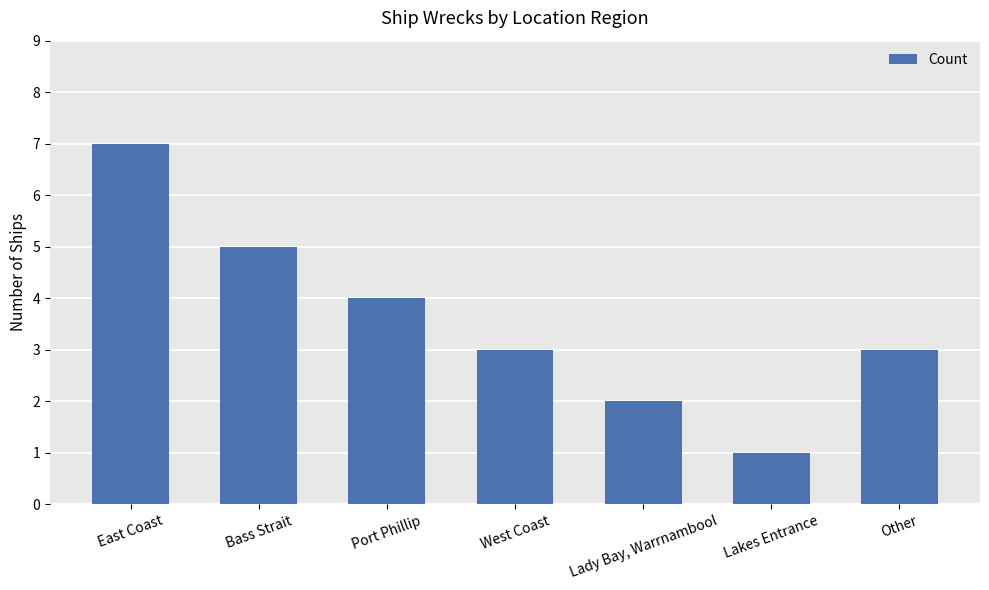

Is it true that the value at East Coast is 11?

False